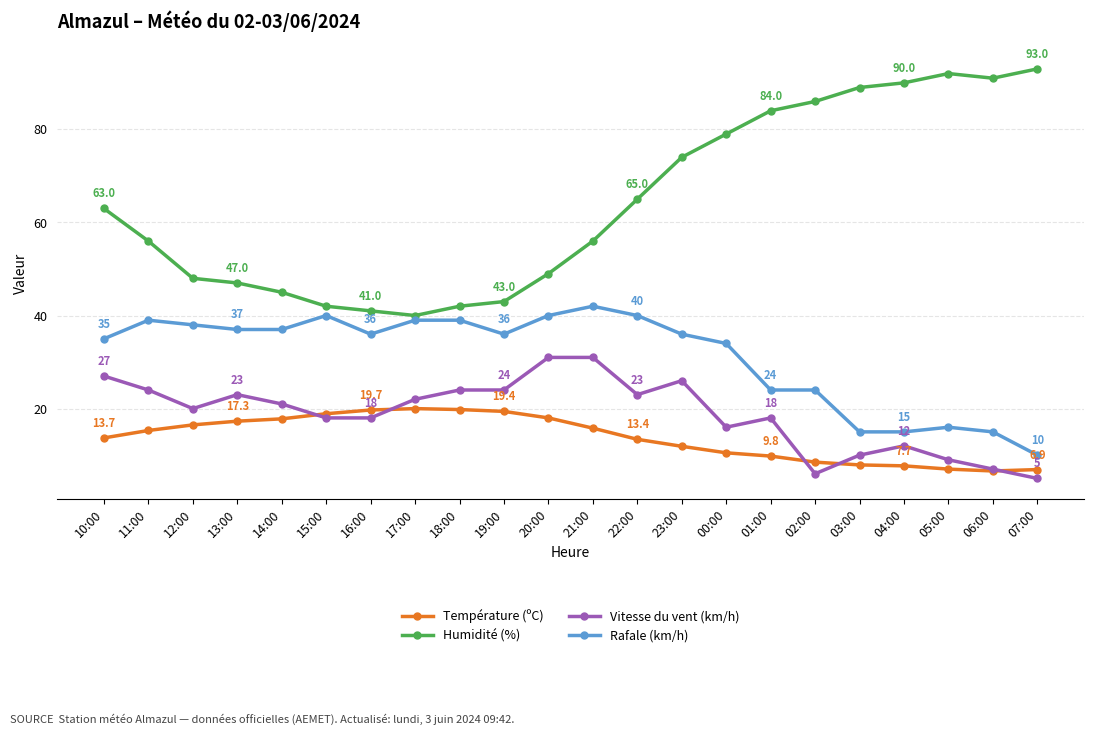

Count the number of data series in this chart.

4